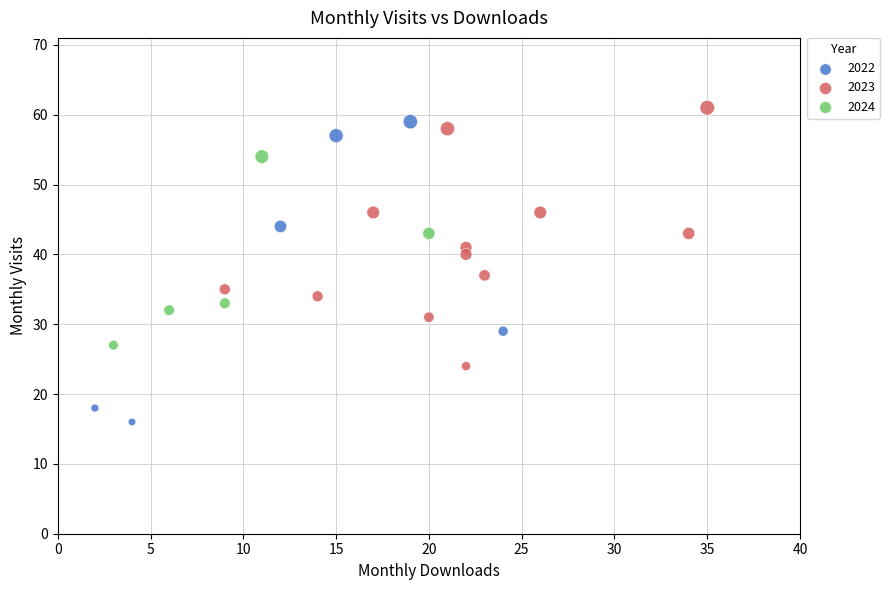

What are all the series names shown in the legend?

2022, 2023, 2024